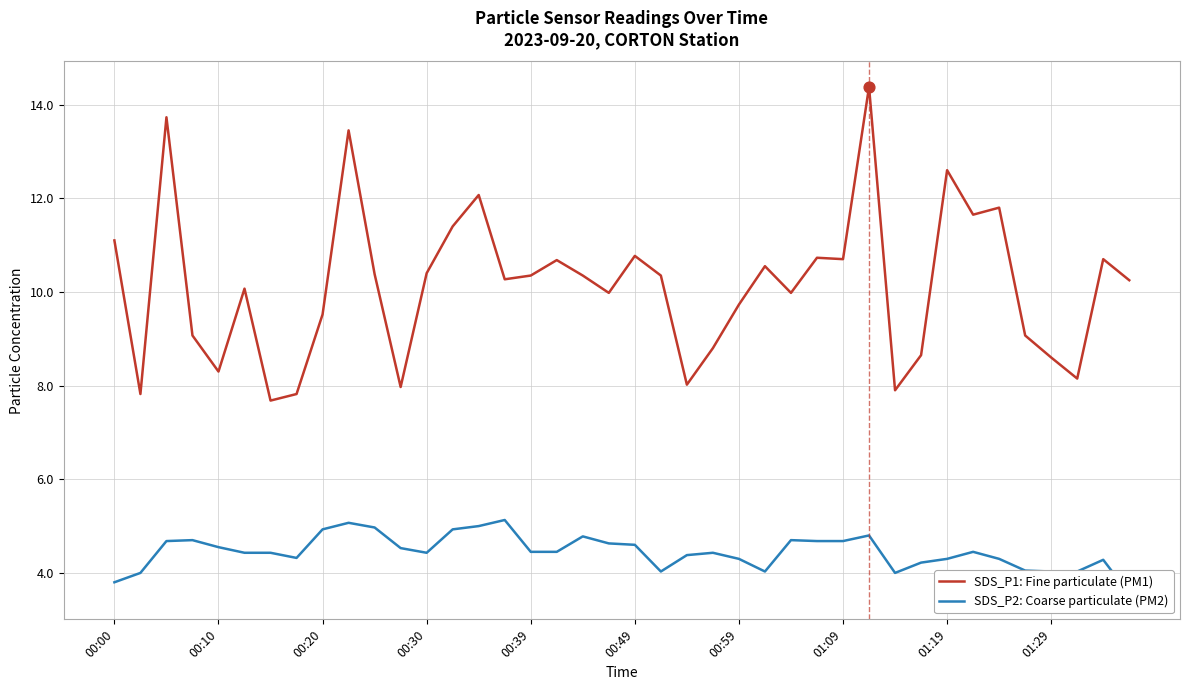

Which series contains the highest Y value?

SDS_P1: Fine particulate (PM1)